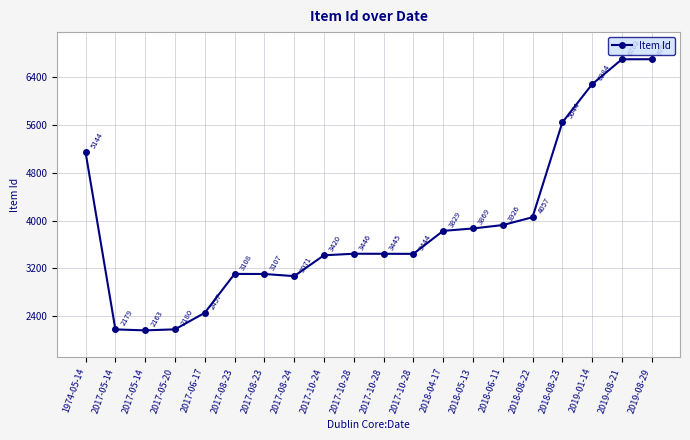

Does the chart have visible grid lines?

Yes